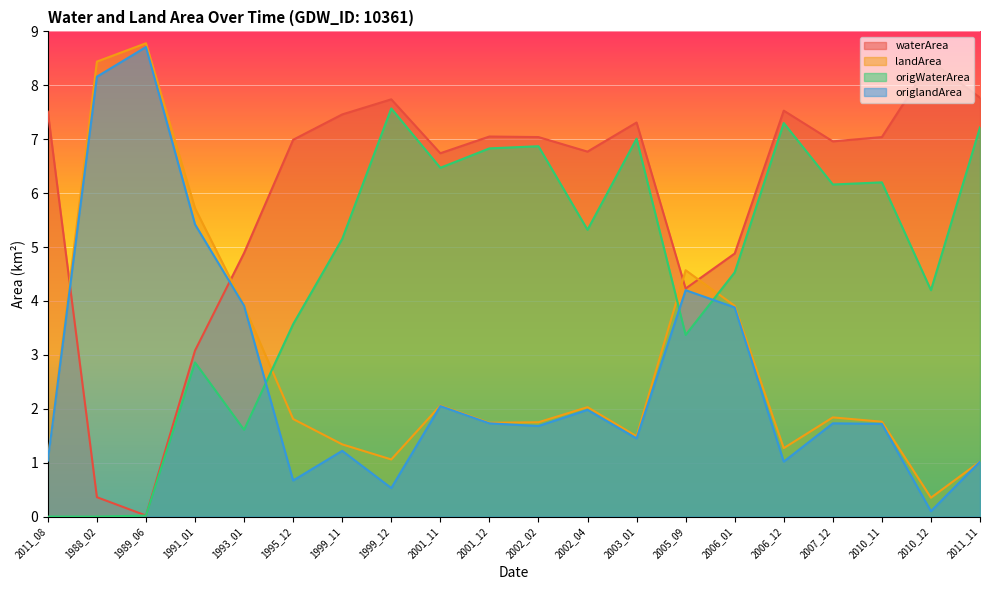

Does the chart display data point markers on the line(s)?

No